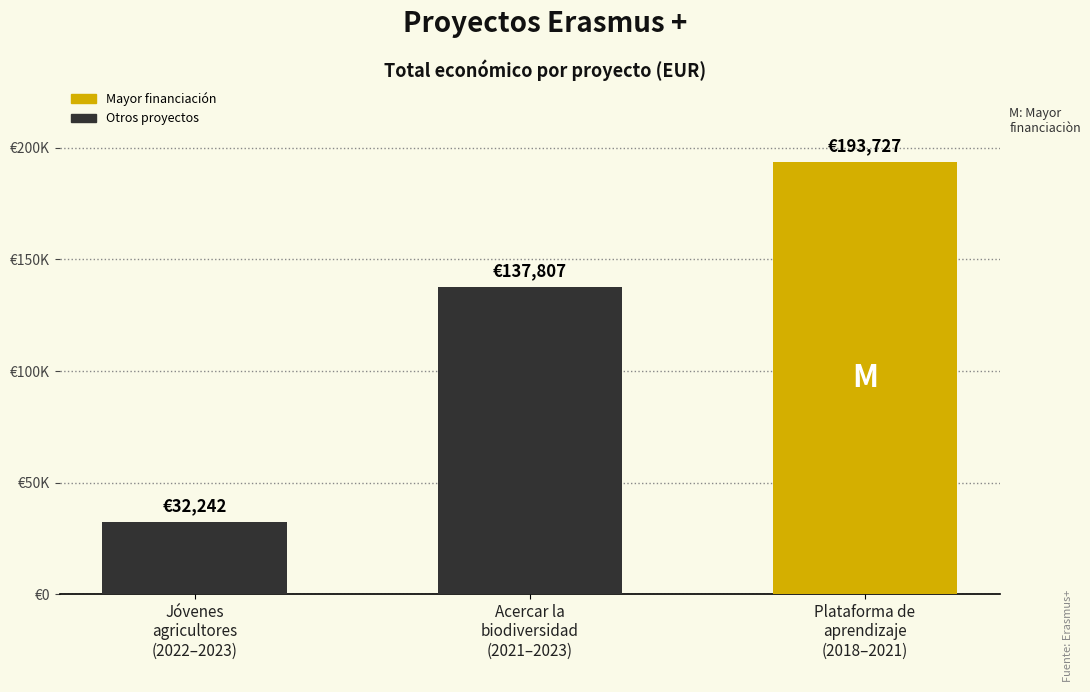

Count the values in the range 32242 to 193727.

3